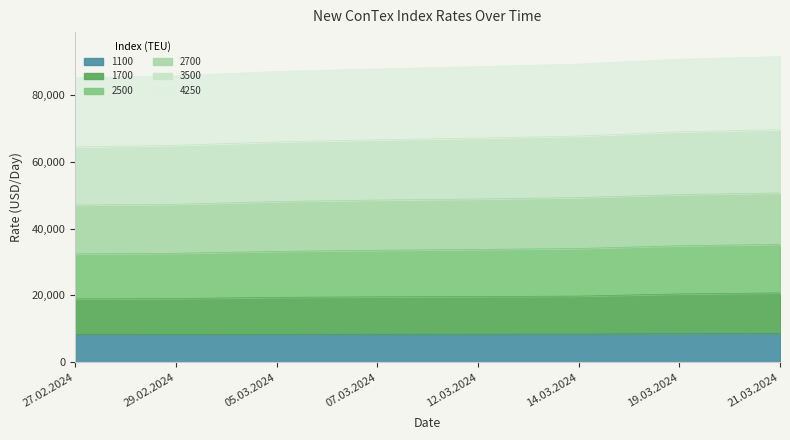

What is the label of the 1st point from the right?

21.03.2024